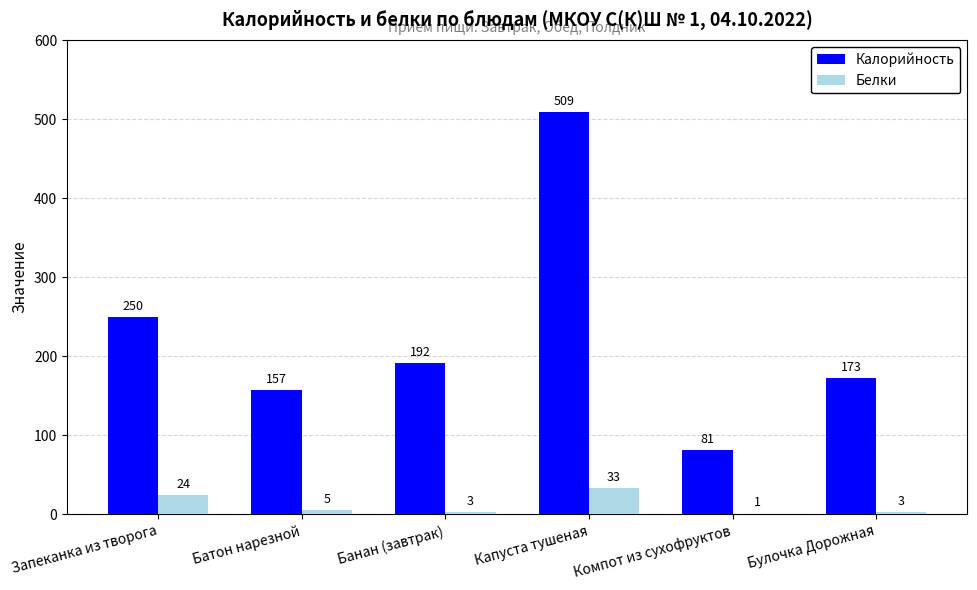

How many data points does each series have?

6